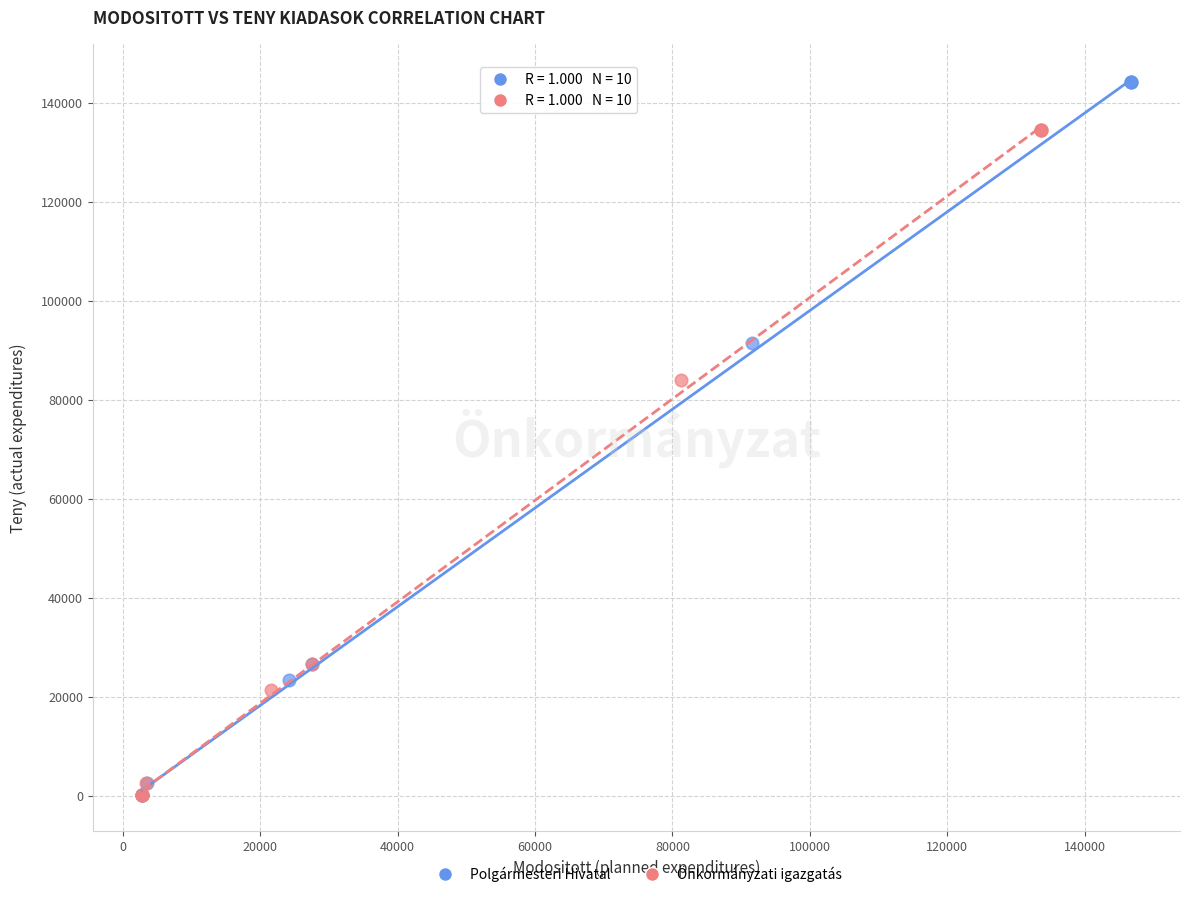

Which series has the widest spread of Y values?

Polgármesteri Hivatal